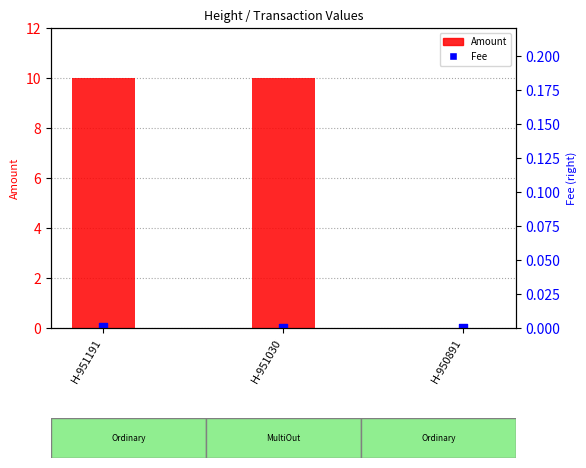

Which series contains the highest Y value?

Amount